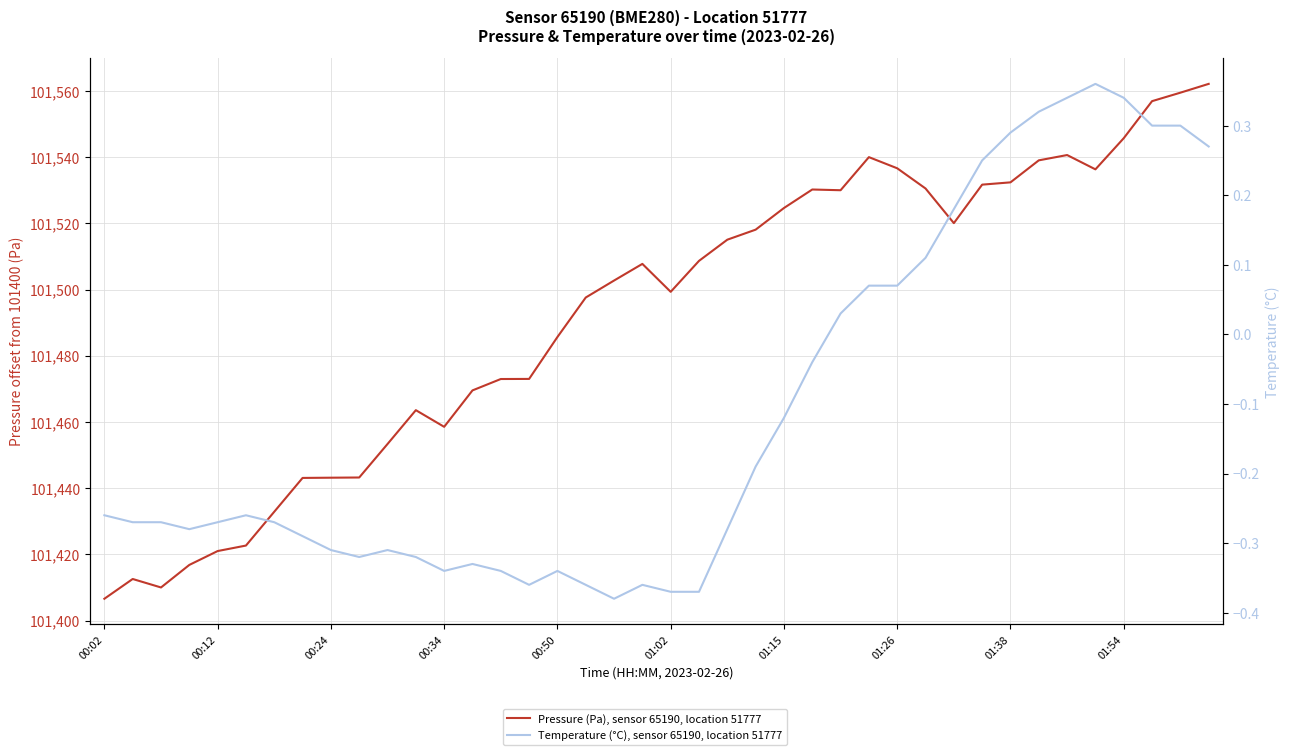

Does the chart display data point markers on the line(s)?

No